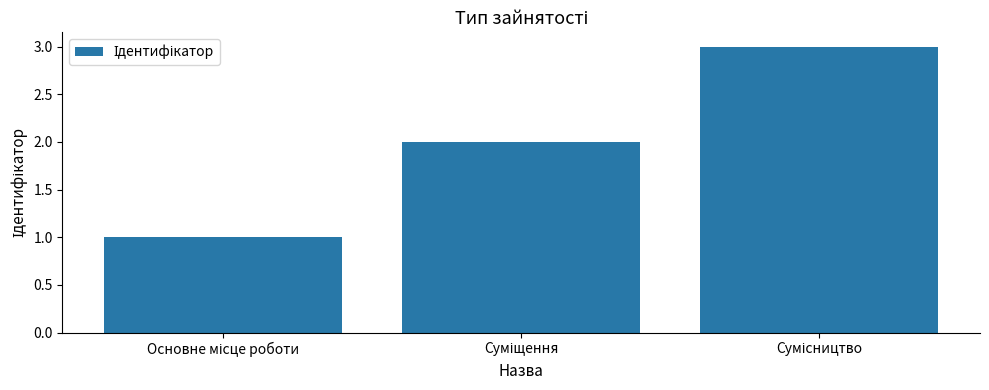

What is the greatest value displayed?

3